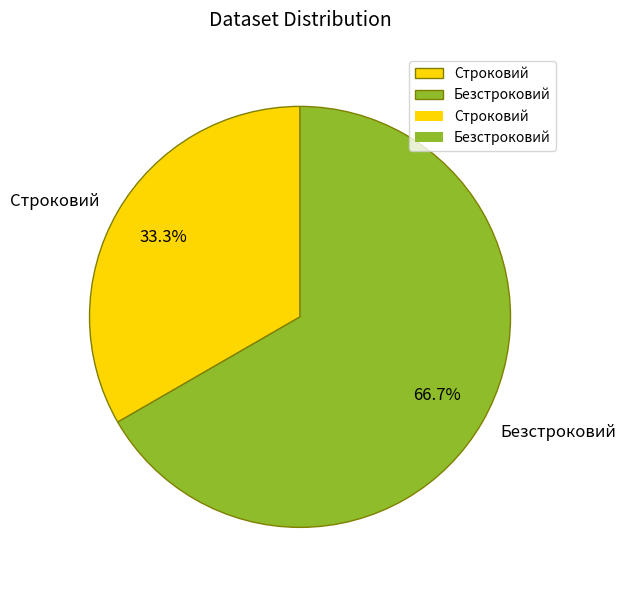

To the nearest percent, what is the difference between the largest and smallest slice percentages?

33%